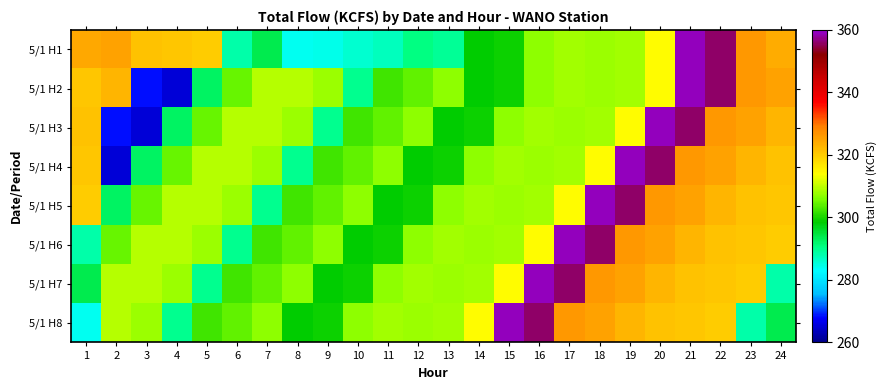

What is the greatest value displayed?

359.0